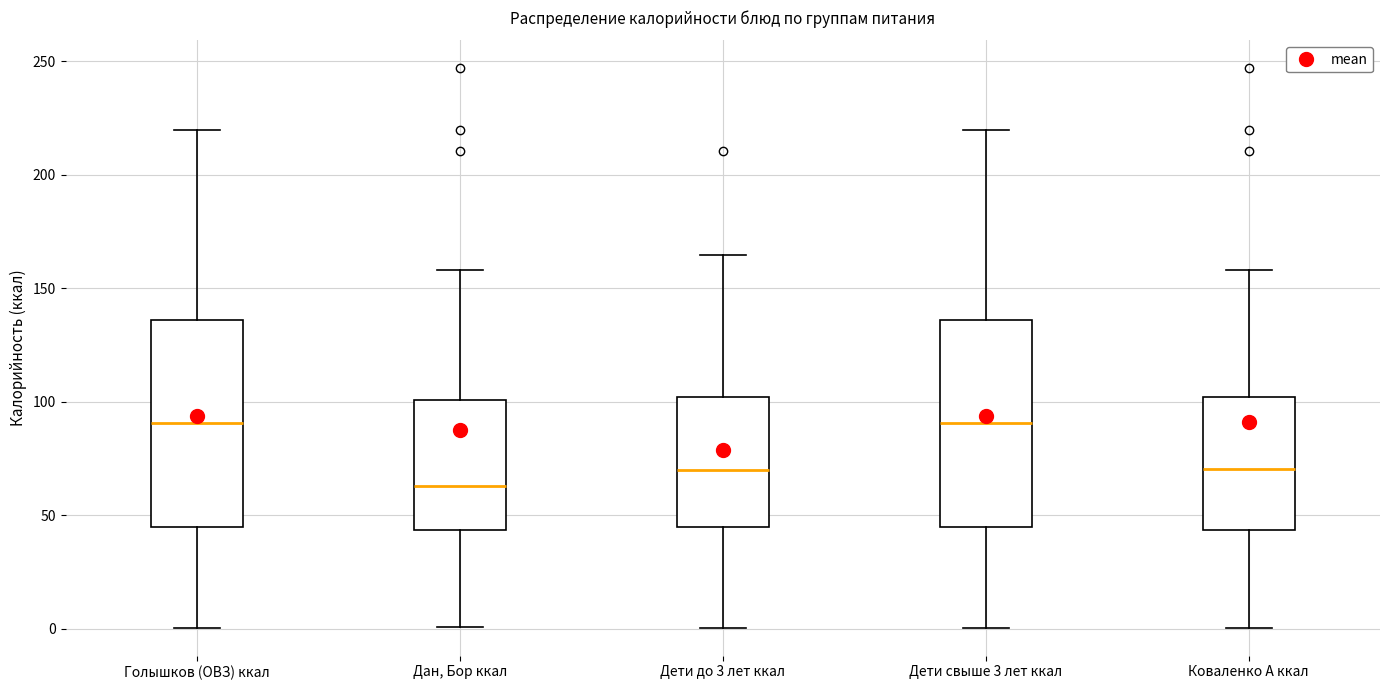

Where is the lower edge of the box for Голышков (ОВЗ) ккал on the y-axis? The values are not printed on the chart, so give them approximately, as read against the axis.

45